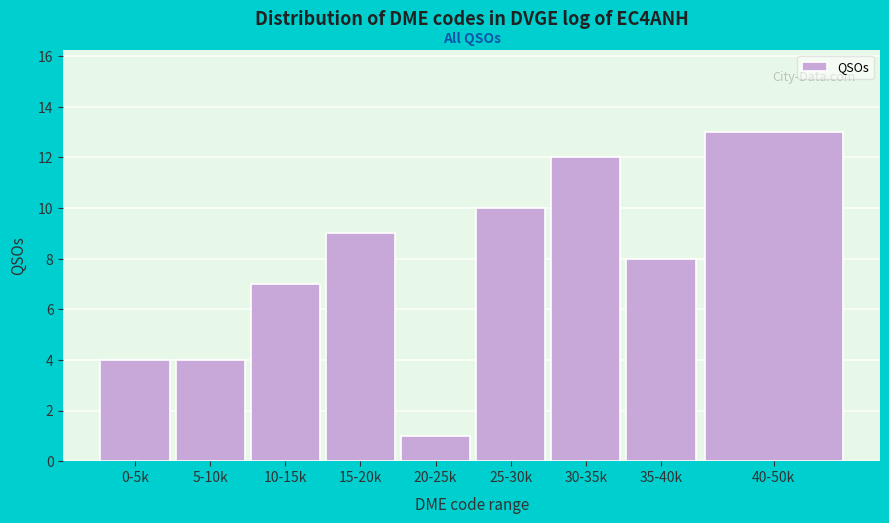

Reading right to left, list all the values displayed in this chart.

13	8	12	10	1	9	7	4	4